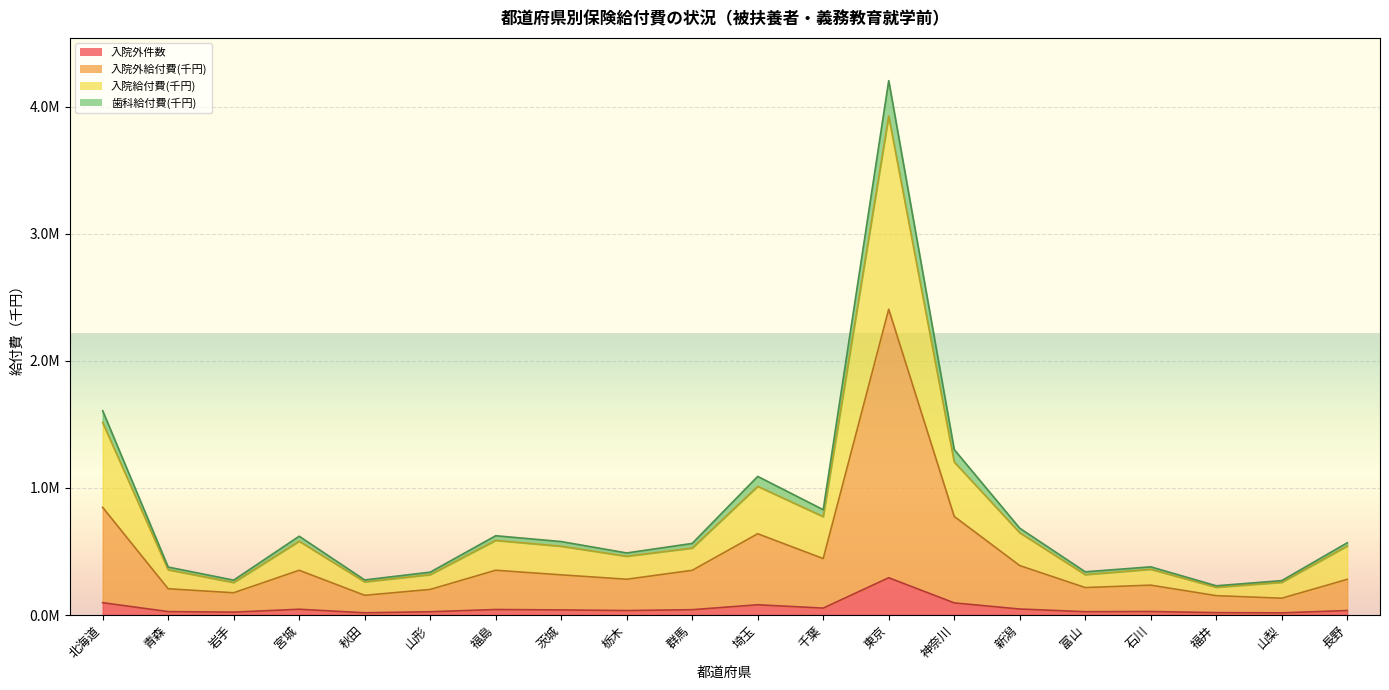

What is the sum of all 入院外給付費(千円) values?

8906890.5